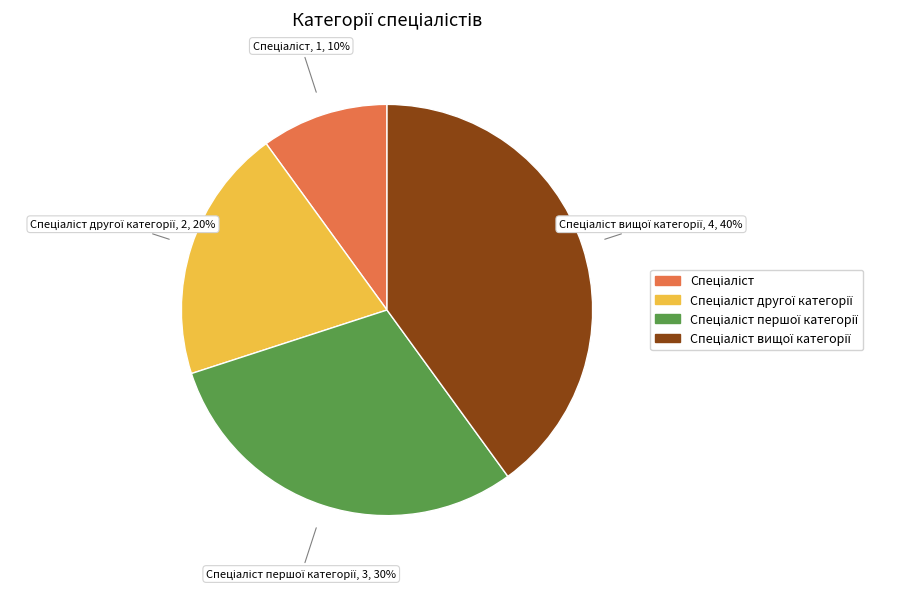

Is there a majority slice in this chart?

No